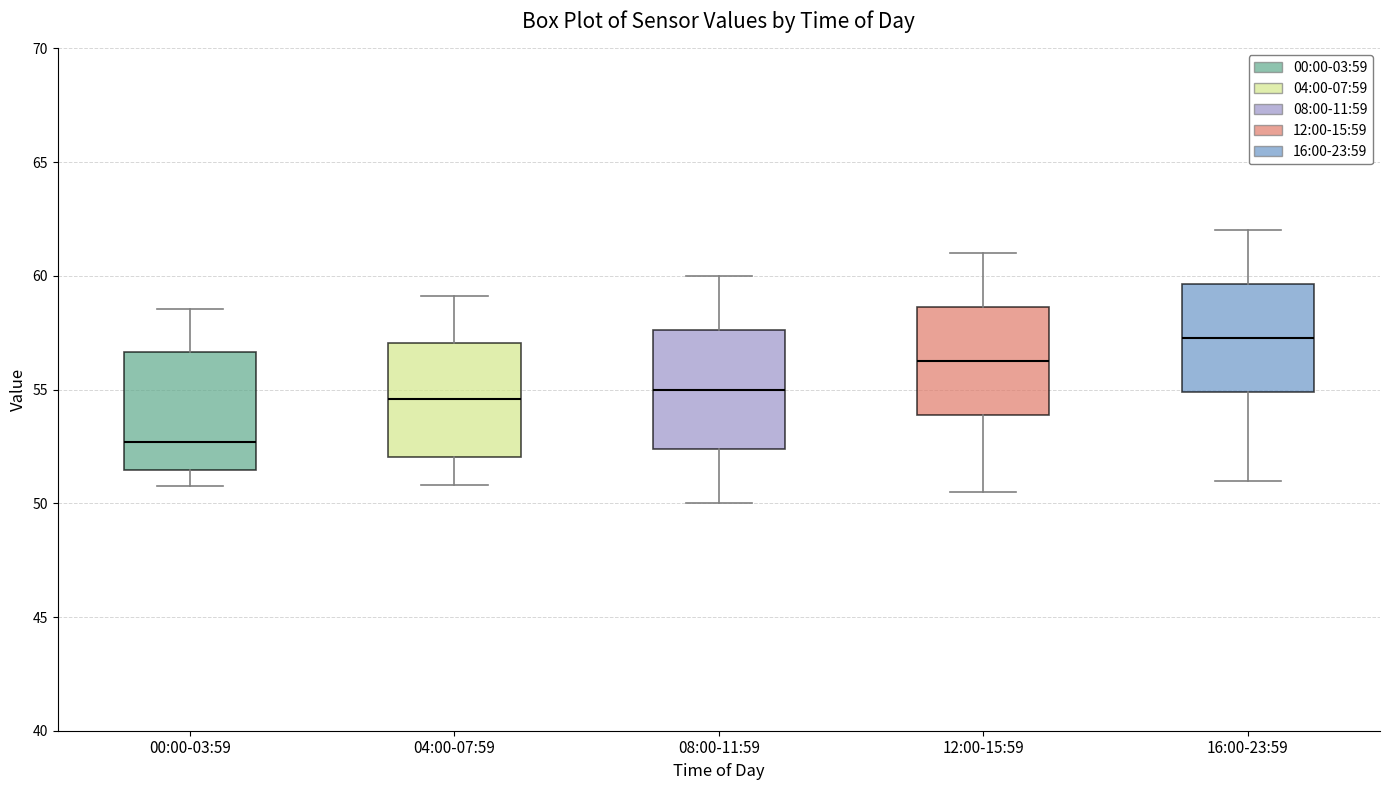

Reading left to right, transcribe this box plot: for each box, give where its median line is, the range the box spans, and where its two whiskers end, as read against the y-axis. The values are not printed on the chart, so give them approximately, as read against the axis.

00:00-03:59: median 52.5, box 51.5 to 56.5, whiskers 51.0 to 58.5
04:00-07:59: median 54.5, box 52.0 to 57.0, whiskers 51.0 to 59.0
08:00-11:59: median 55.0, box 52.5 to 57.5, whiskers 50.0 to 60.0
12:00-15:59: median 56.5, box 54.0 to 58.5, whiskers 50.5 to 61.0
16:00-23:59: median 57.5, box 55.0 to 59.5, whiskers 51.0 to 62.0